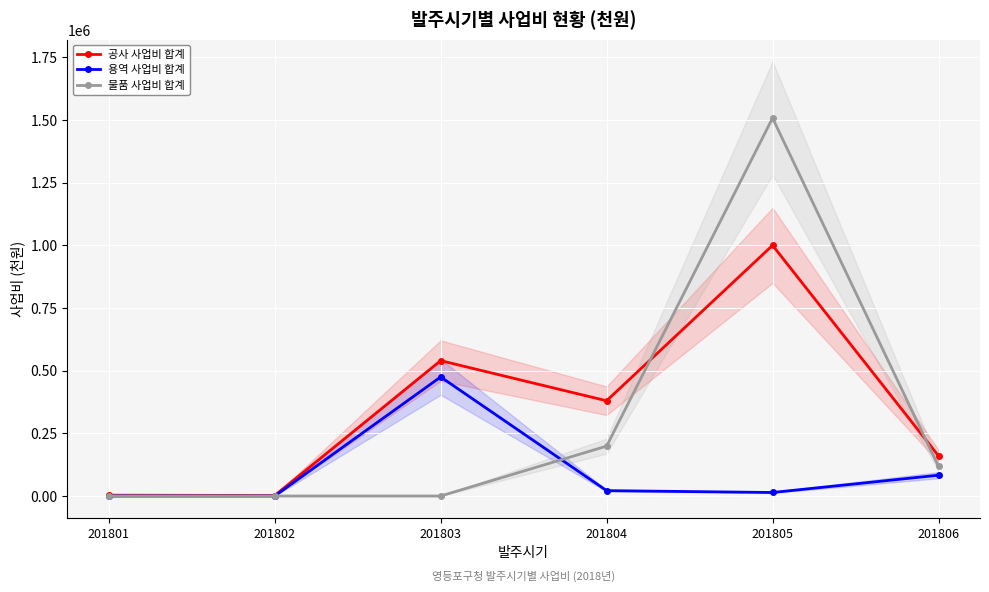

What is the value of the 공사 사업비 합계 point at the 5th from the left?

1000000